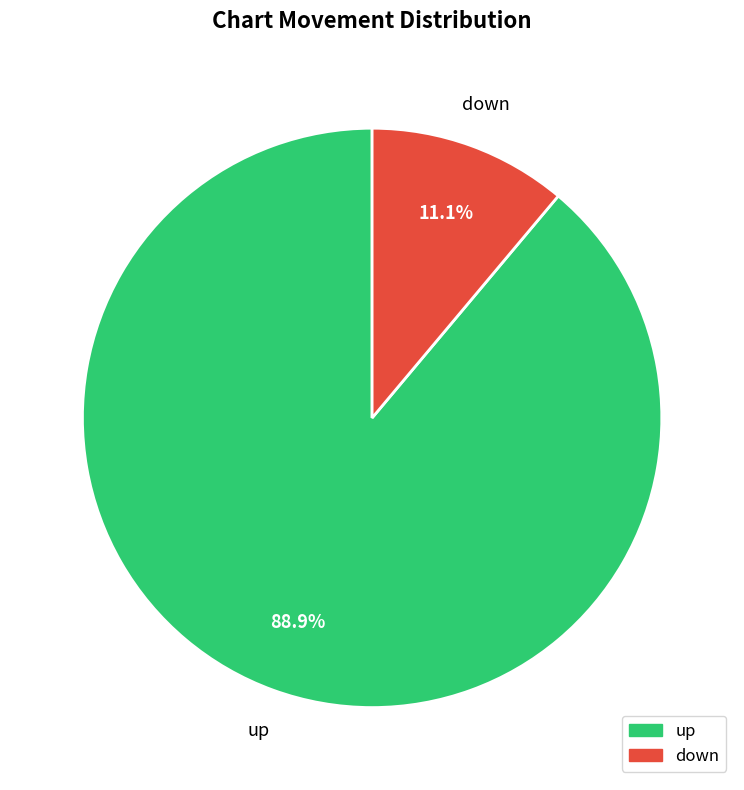

Which category has the smallest portion of the pie?

down